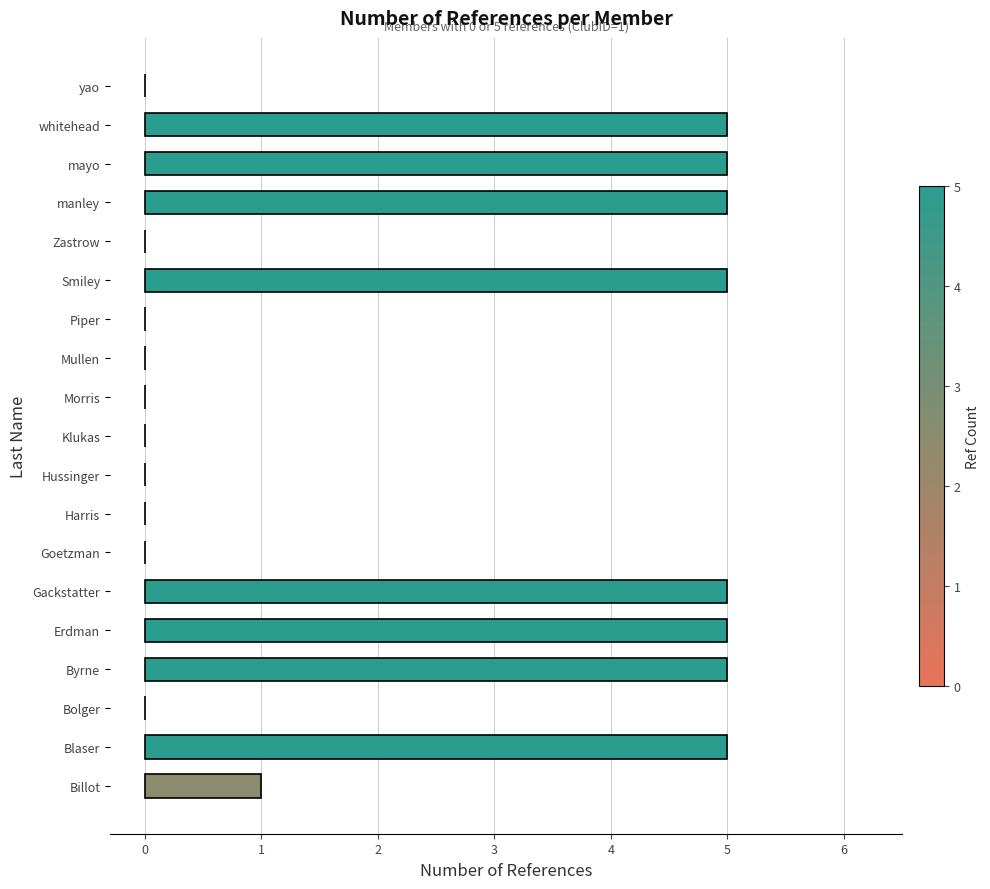

What is the maximum value shown in the chart?

5